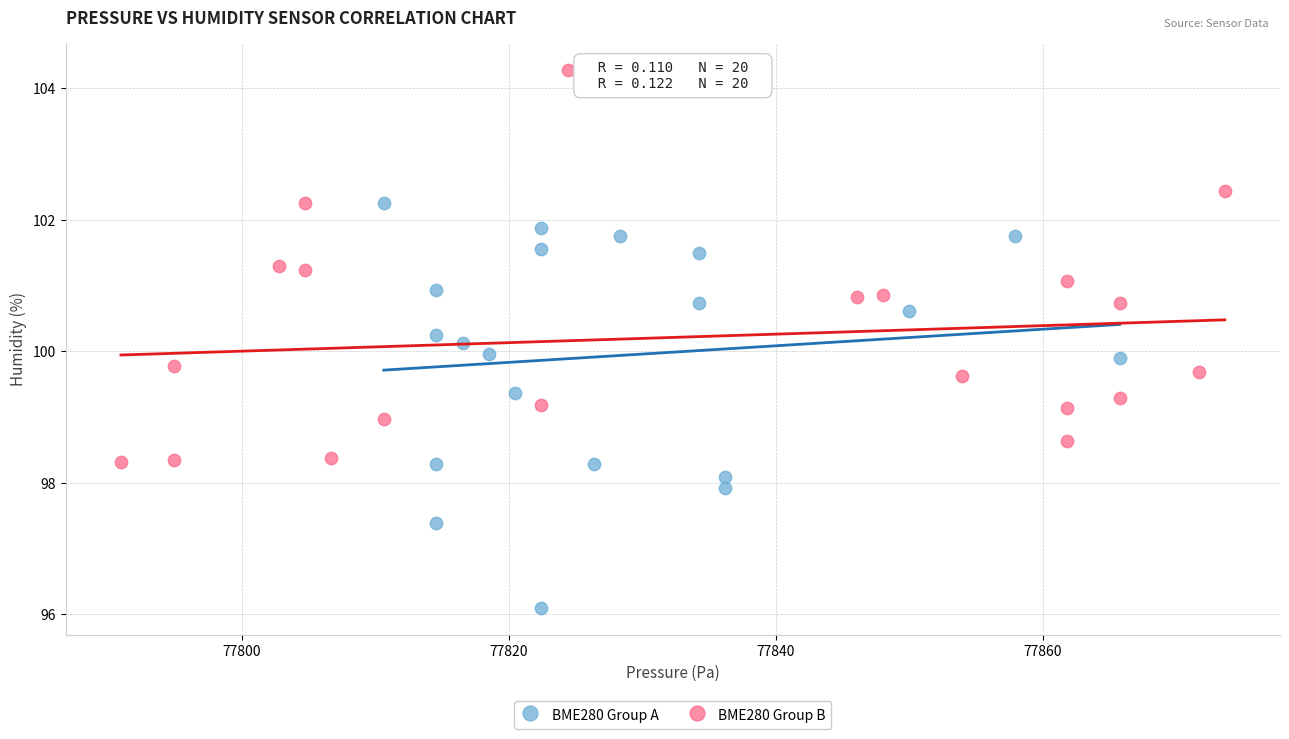

Which series reaches the minimum Y coordinate?

BME280 Group A